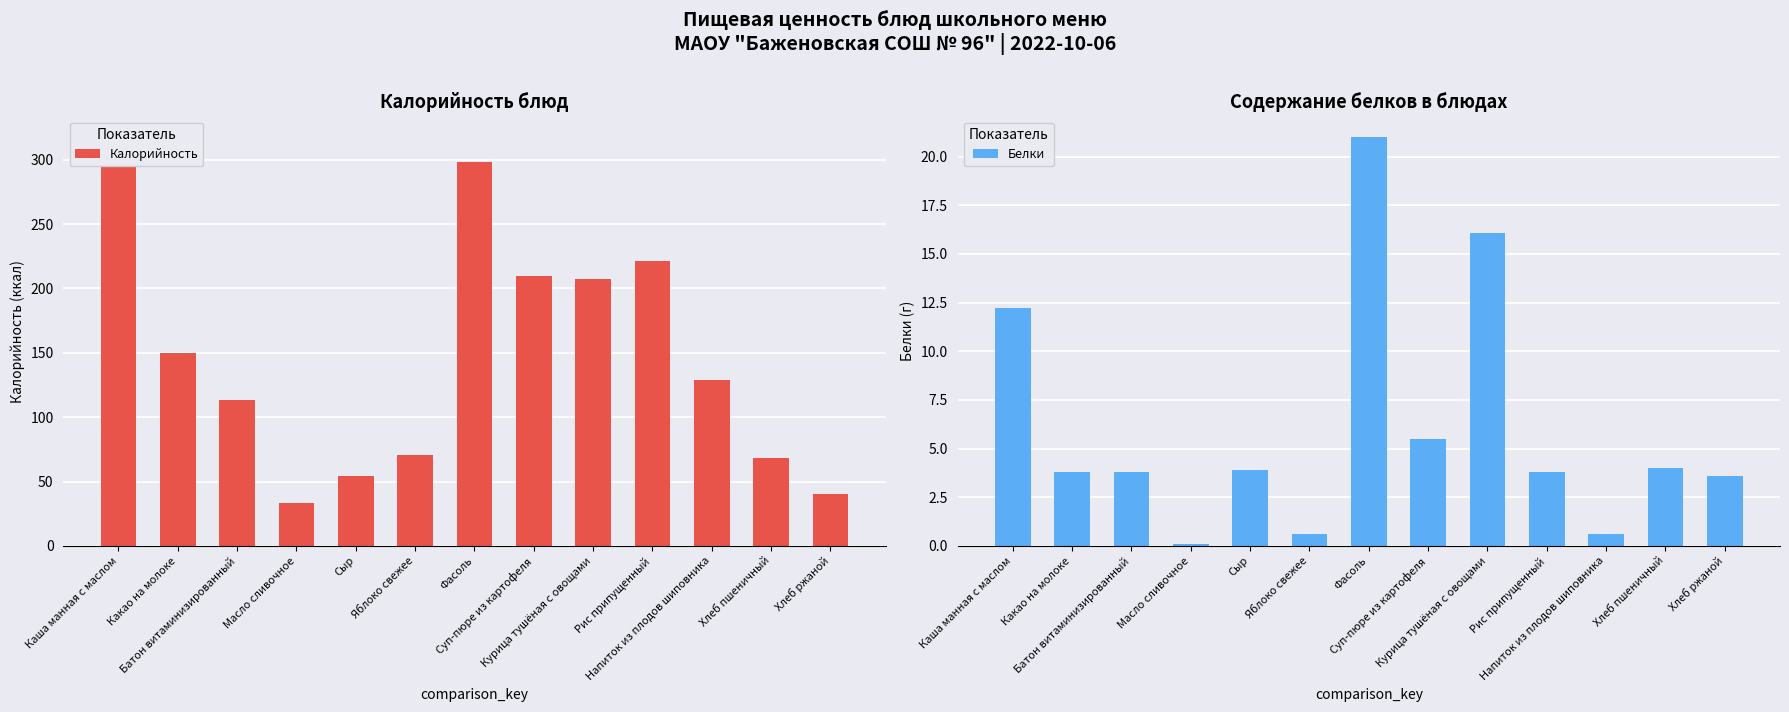

What position from the left is Напиток из плодов шиповника?

11